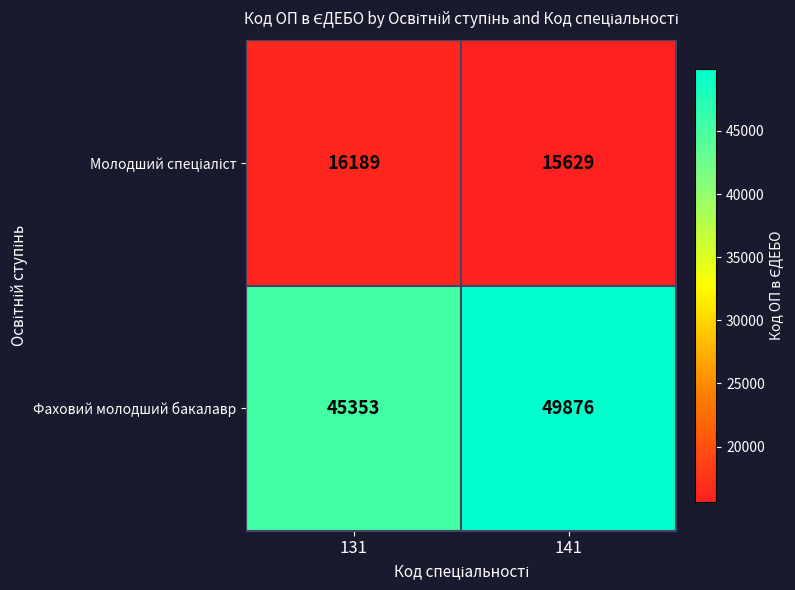

What is the total value across all series at 131?

61542